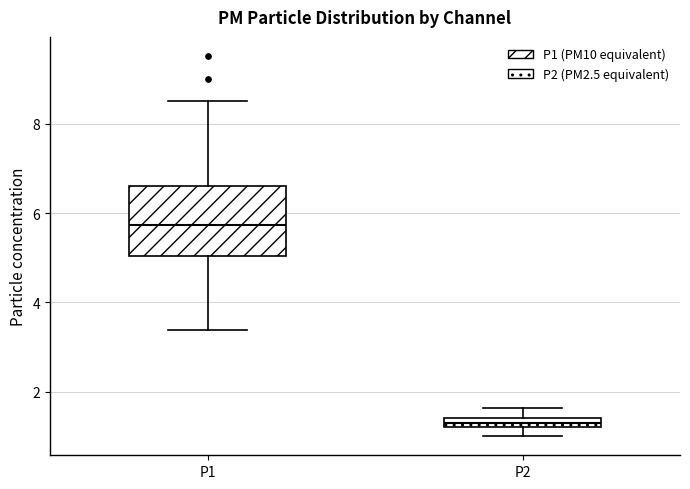

Which box has the highest median line?

P1